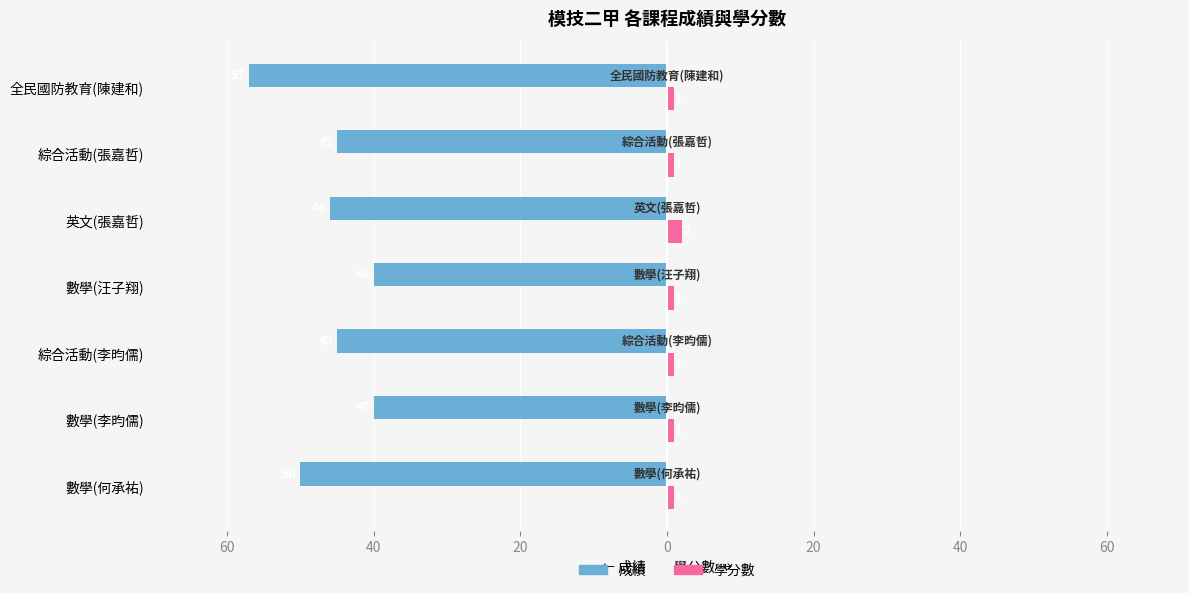

Count the 學分數 values in the range 1 to 2.

7